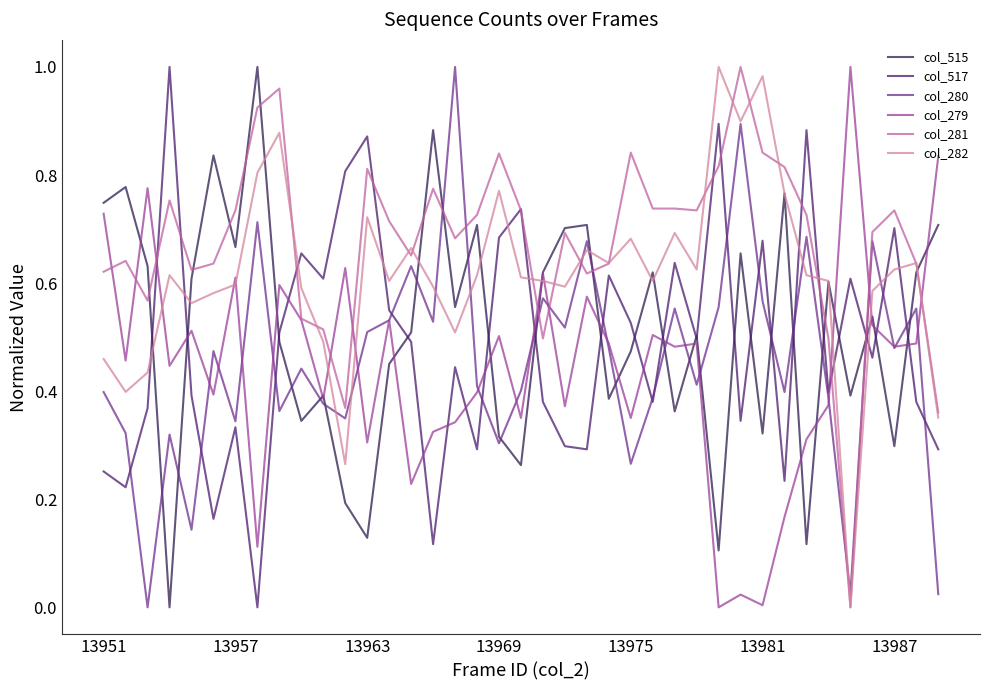

True or false: col_515 has more than 0 interior local peaks.

True